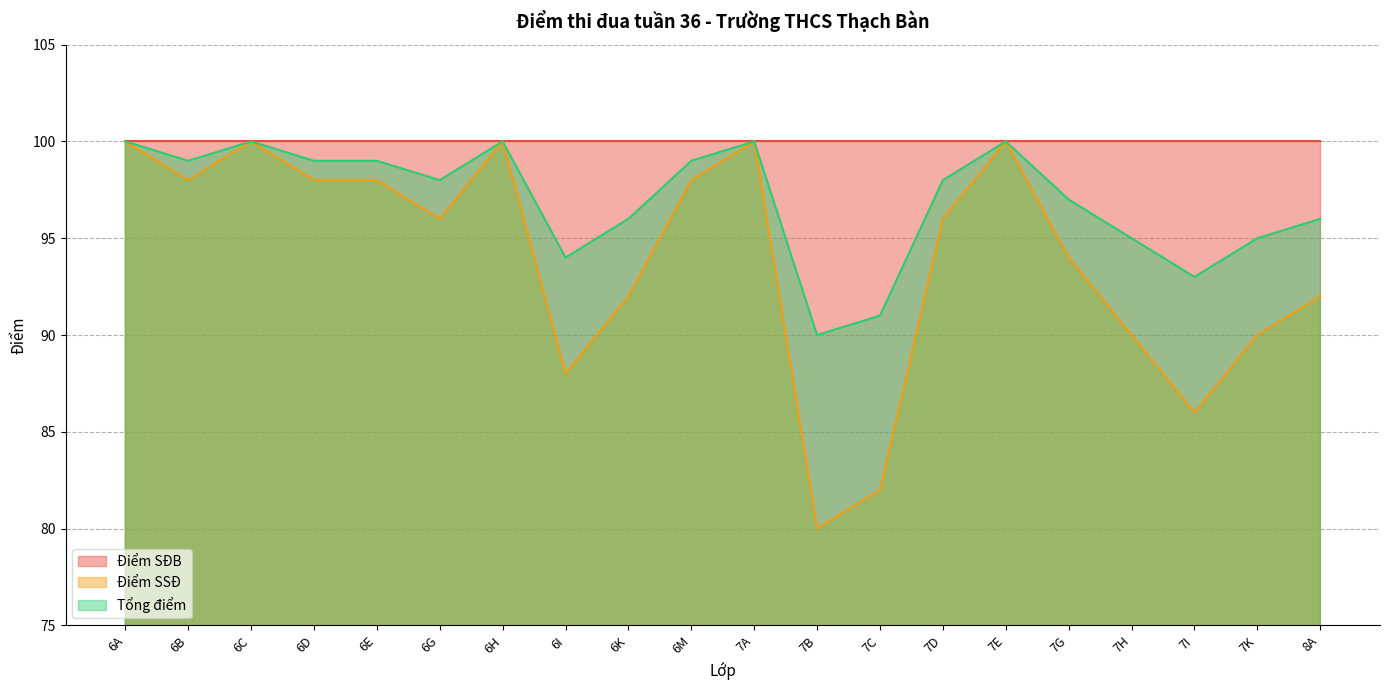

Where does the Tổng điểm series first go above 98?

6A